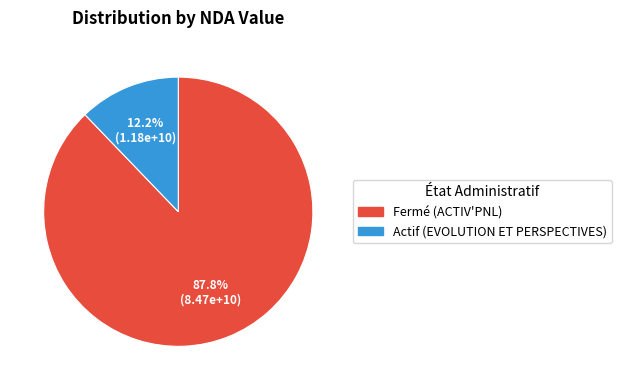

The Actif (EVOLUTION ET PERSPECTIVES) slice represents 12% of the pie. True or false?

True